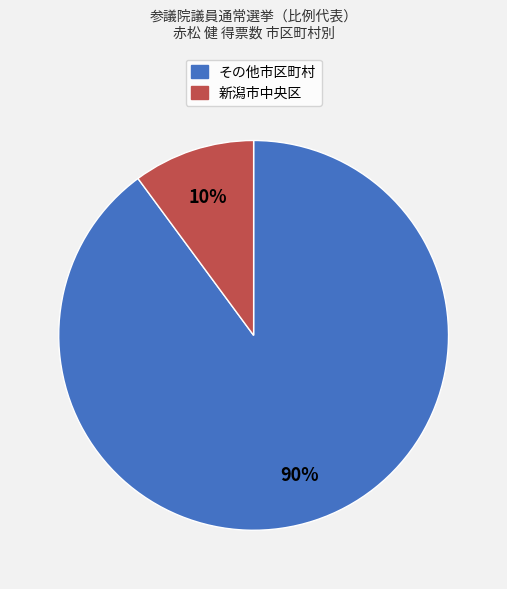

Does any single category account for the majority?

Yes